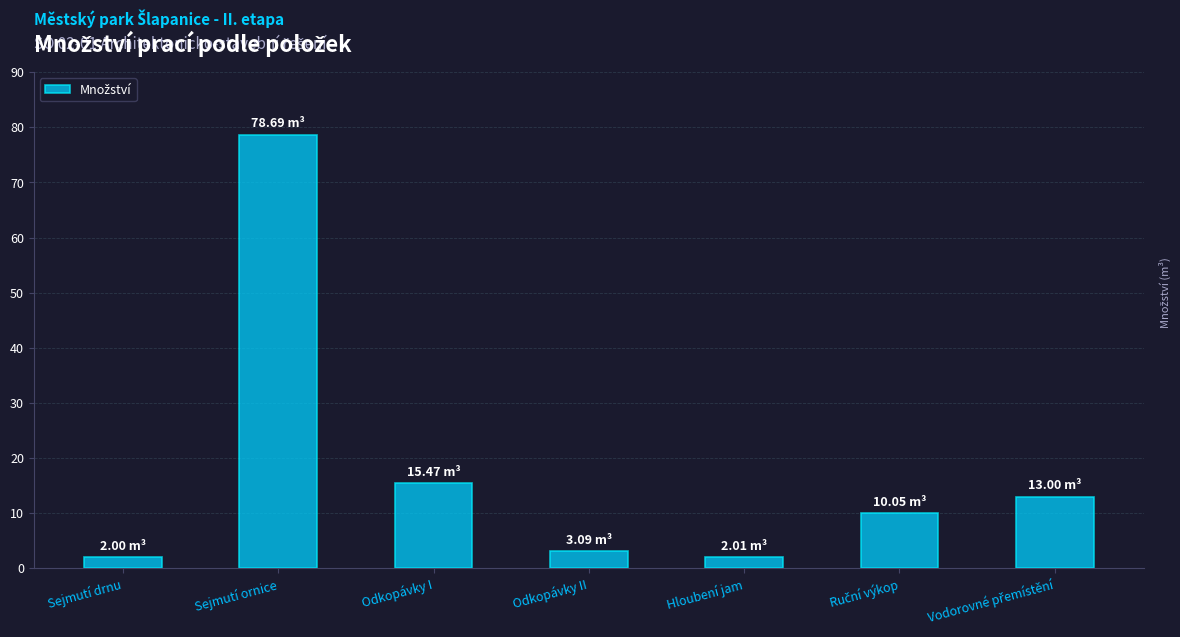

How many bars are there in total?

7